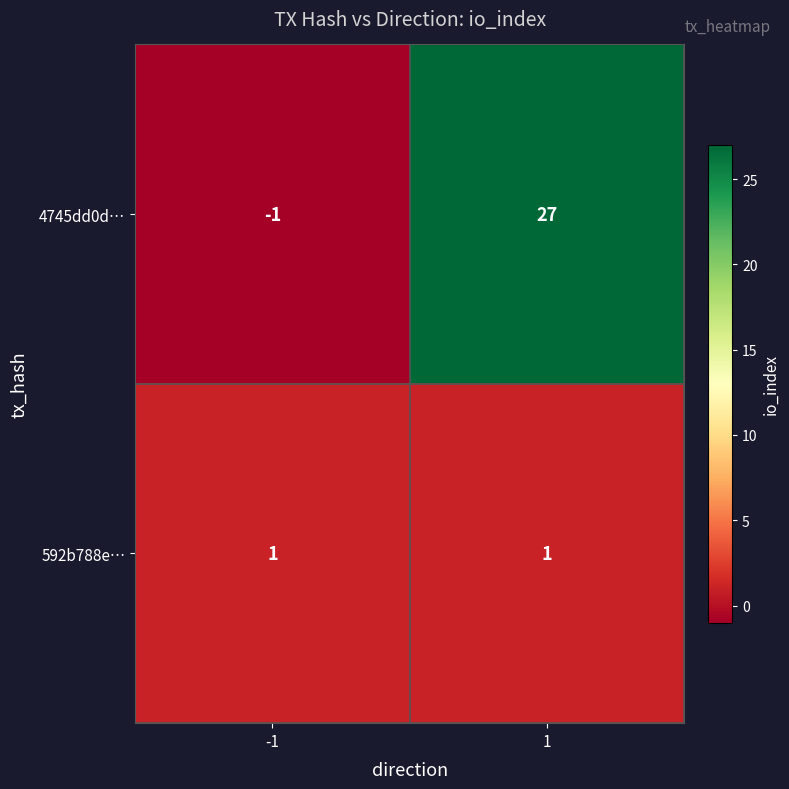

Rank the series by their maximum value, from highest to lowest.

4745dd0d…, 592b788e…